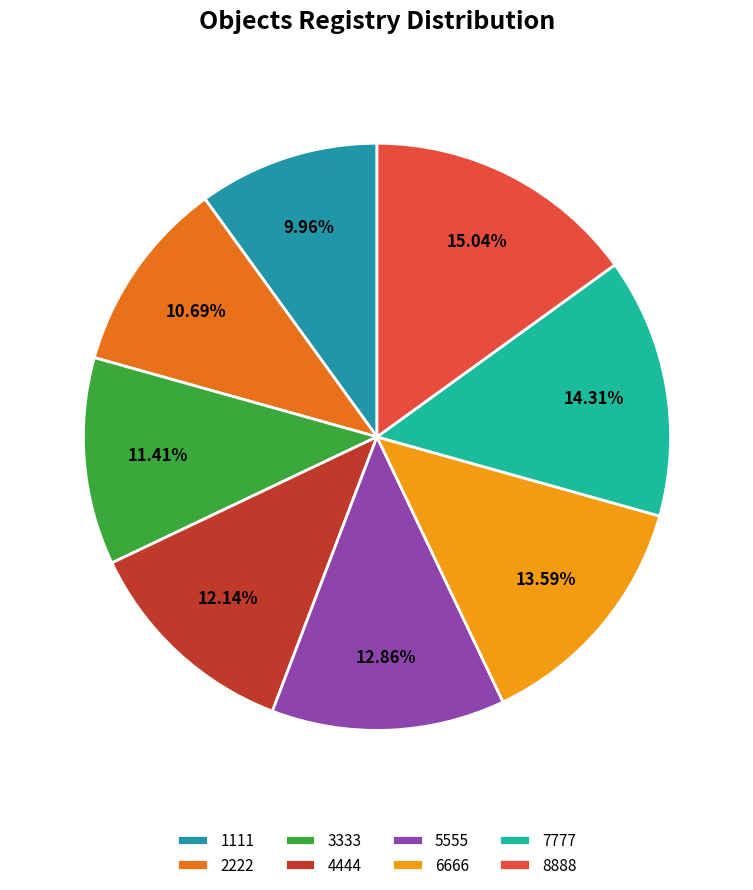

Is there a majority slice in this chart?

No